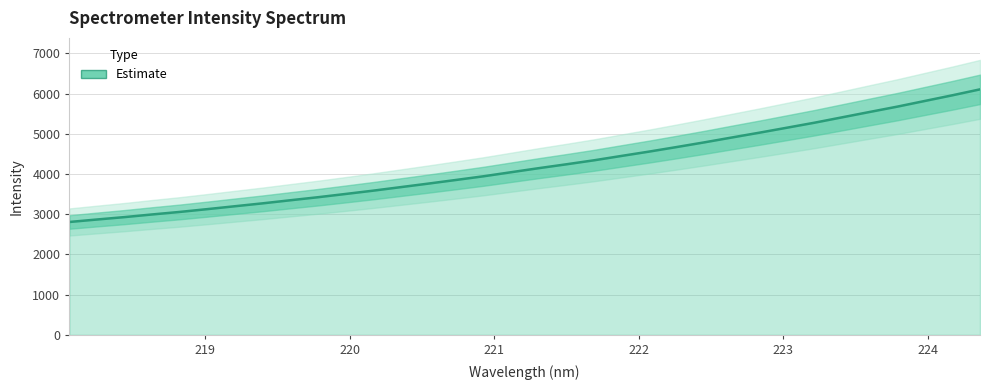

At which category does the chart reach its minimum across all series?

218.0596